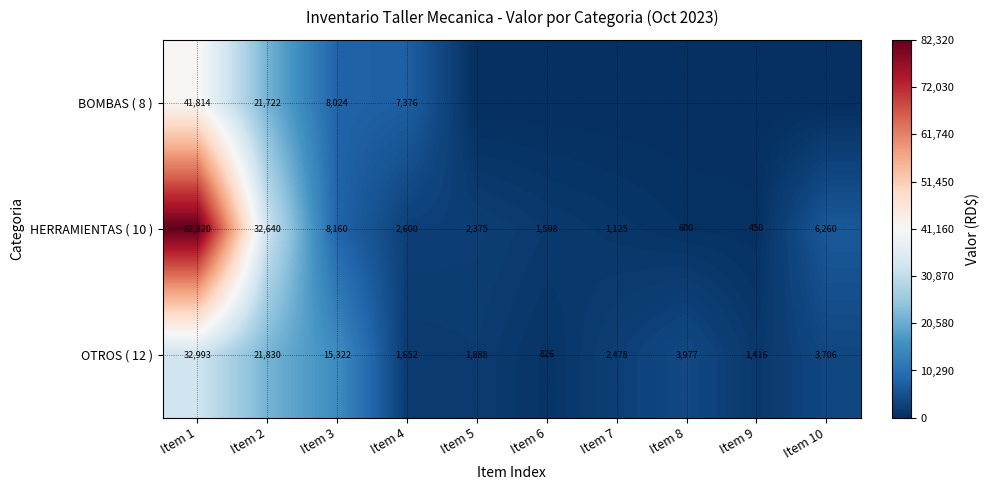

What is the sum of all OTROS ( 12 ) values?

86088